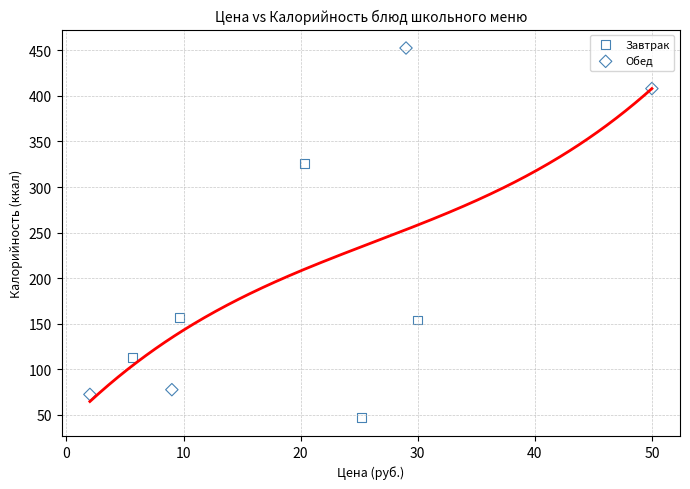

Which series has the widest spread of Y values?

Обед